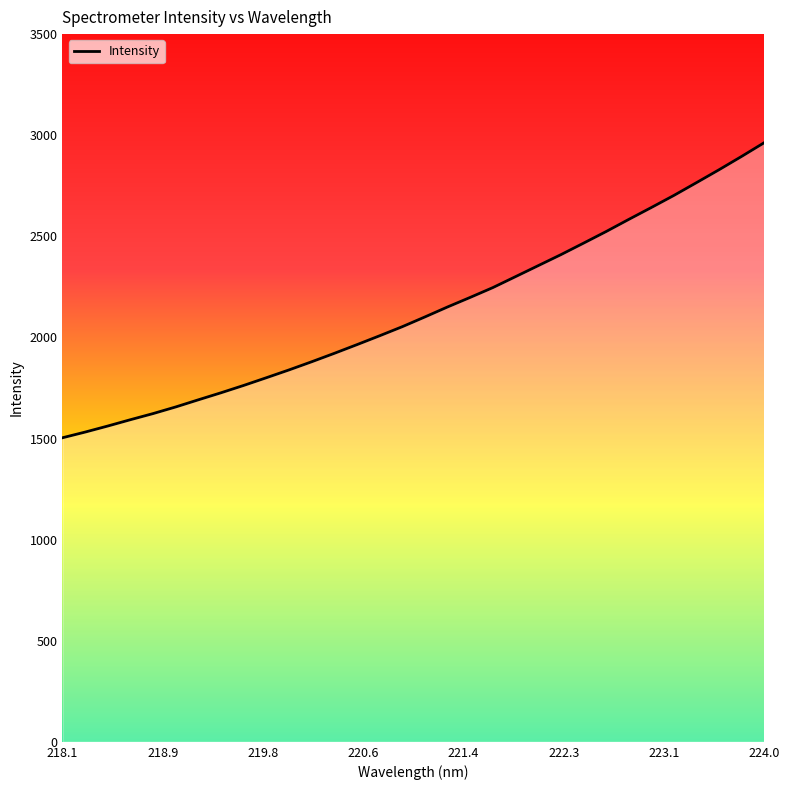

What is the difference between the maximum and minimum values?

1459.6